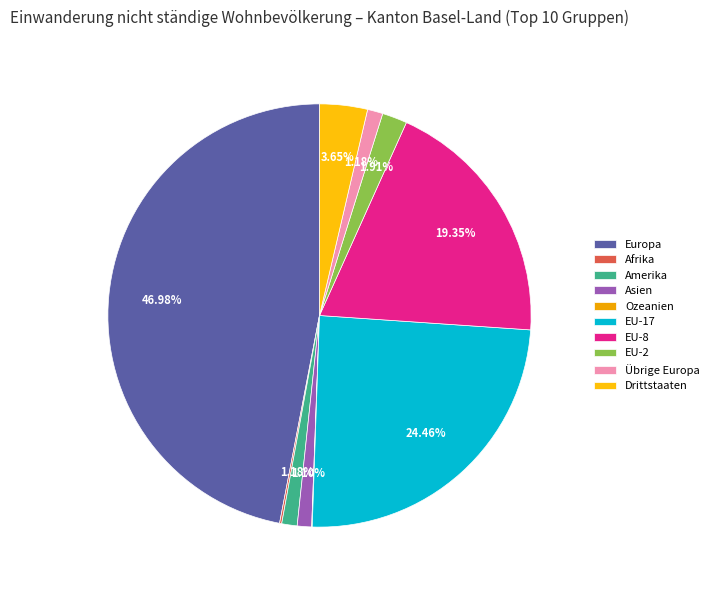

Is there any slice that represents more than half of the pie?

No